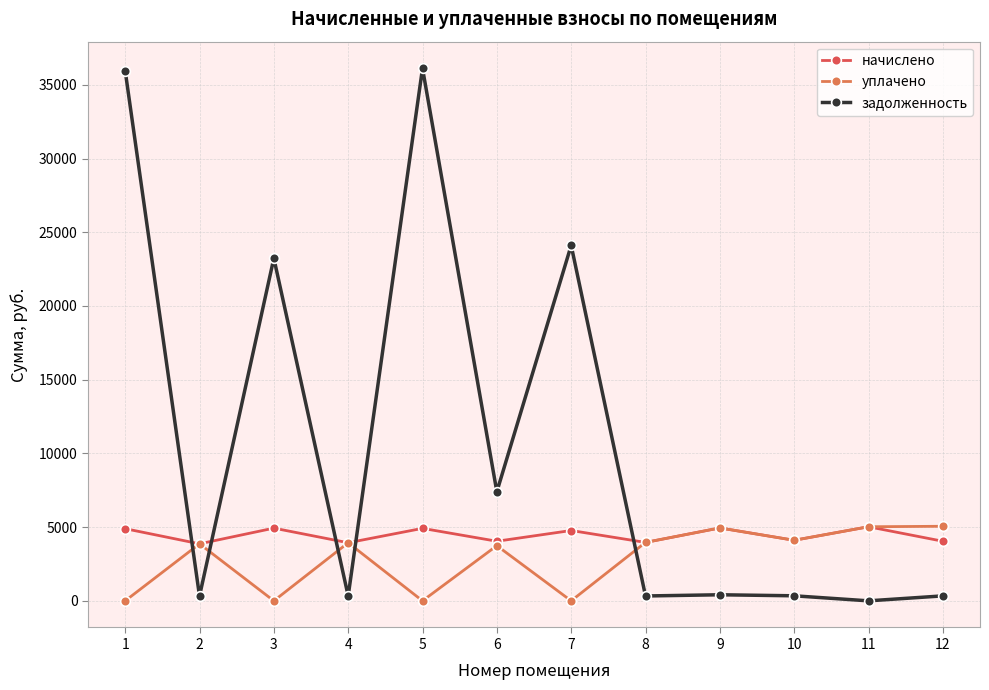

True or false: задолженность and начислено intersect in this chart.

True